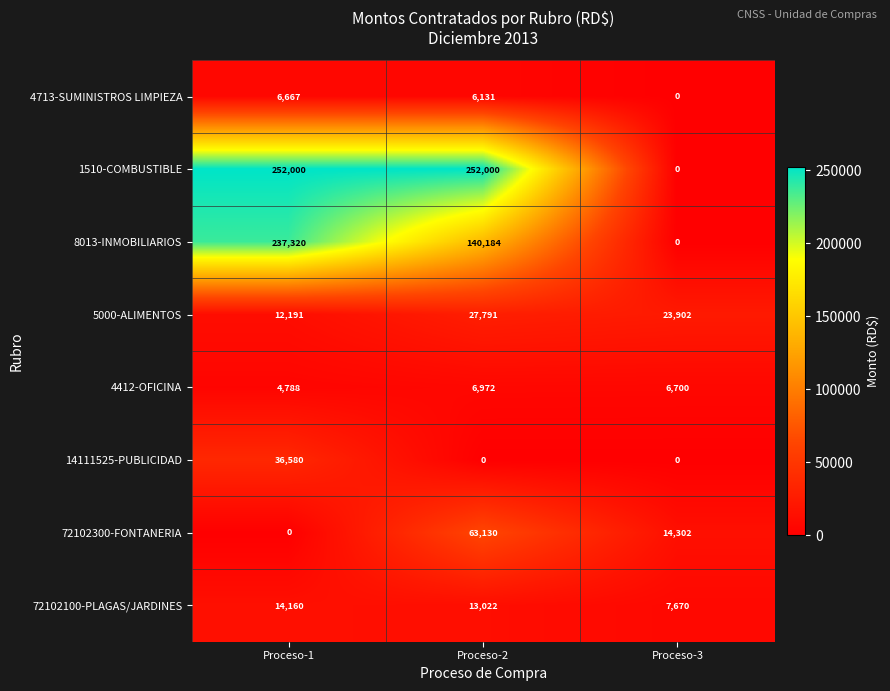

The 72102300-FONTANERIA series shows 0 at Proceso-1. True or false?

True